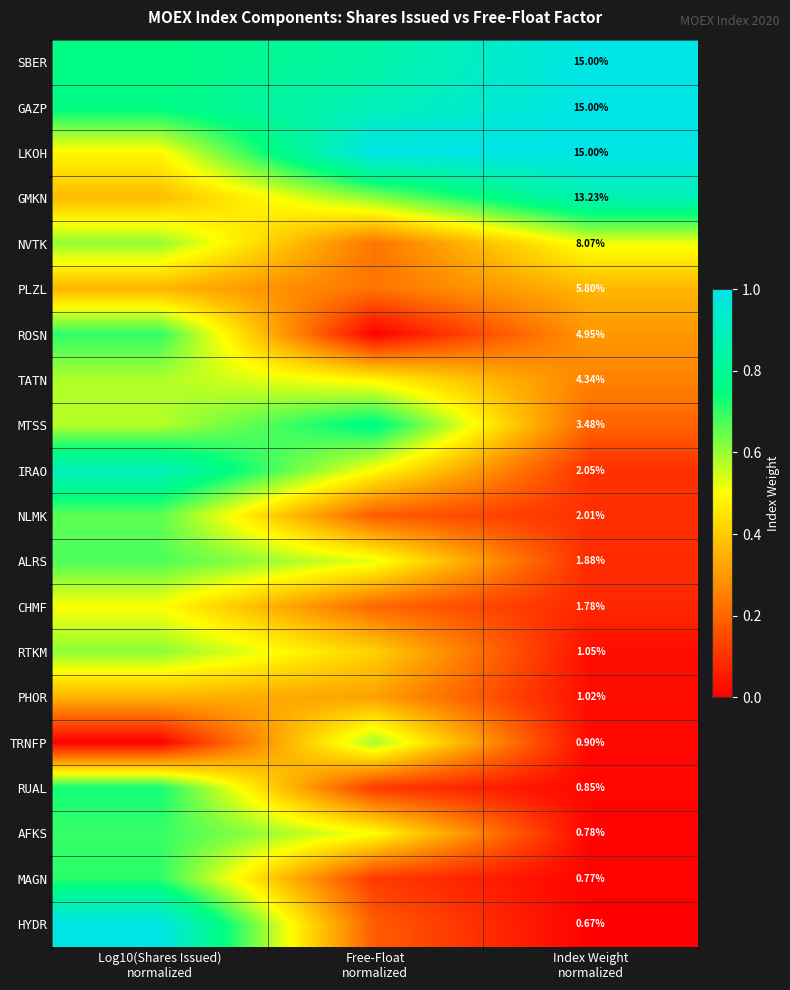

At which label is NVTK closest to 0?

Free-Float normalized